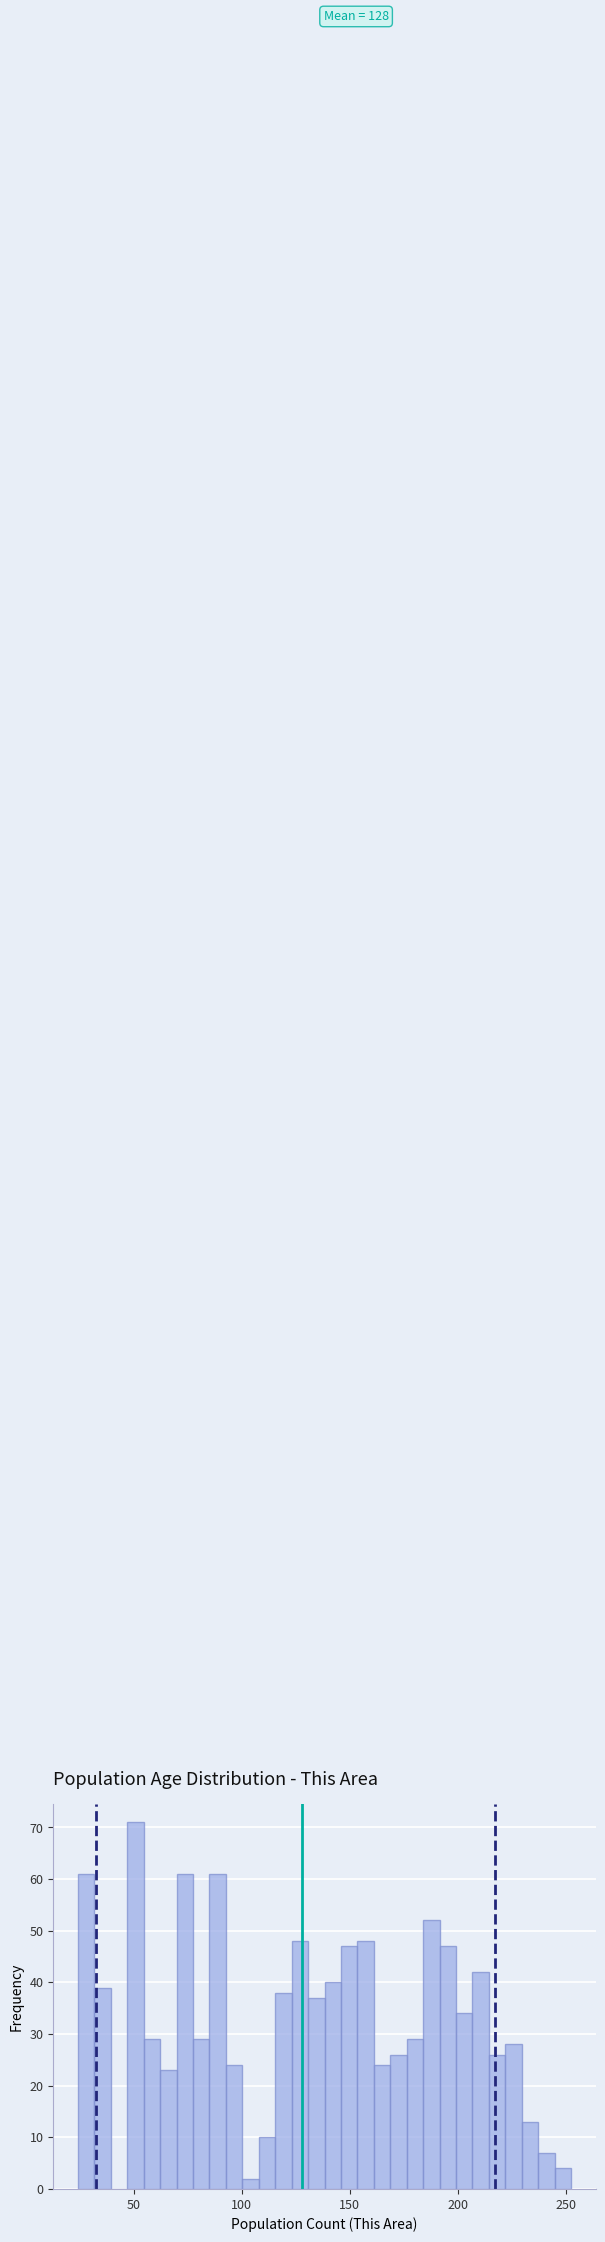

Around what value on the x-axis is the tallest bar? Give the approximate position of its centre, as read against the axis.

50